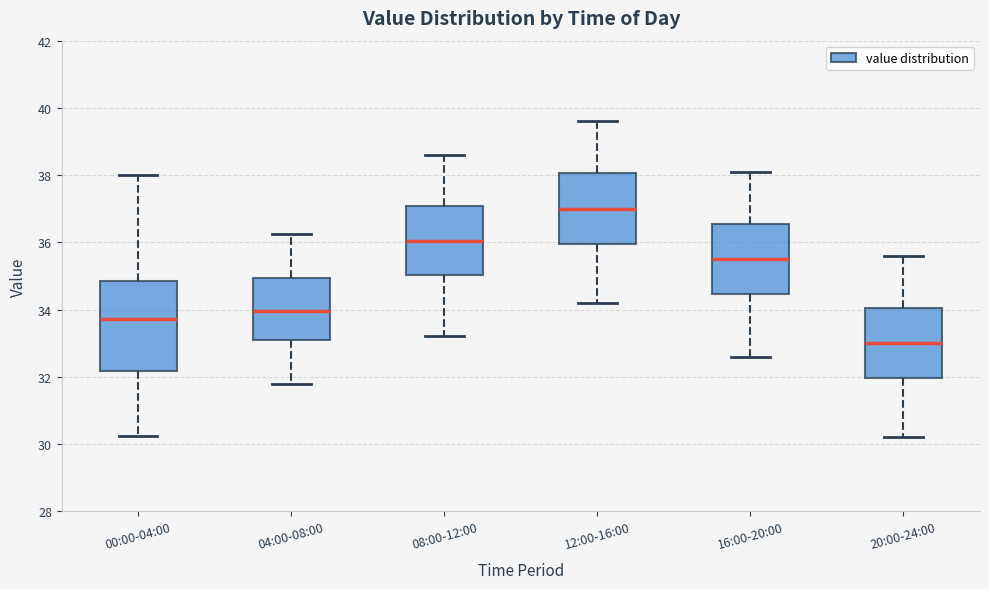

Reading left to right, read every box against the y-axis: the position of its median line, the range the box covers, and the ends of its whiskers. The values are not printed on the chart, so give them approximately, as read against the axis.

00:00-04:00: median 33.8, box 32.2 to 34.8, whiskers 30.2 to 38.0
04:00-08:00: median 34.0, box 33.0 to 35.0, whiskers 31.8 to 36.2
08:00-12:00: median 36.0, box 35.0 to 37.0, whiskers 33.2 to 38.6
12:00-16:00: median 37.0, box 36.0 to 38.0, whiskers 34.2 to 39.6
16:00-20:00: median 35.6, box 34.4 to 36.6, whiskers 32.6 to 38.2
20:00-24:00: median 33.0, box 32.0 to 34.0, whiskers 30.2 to 35.6